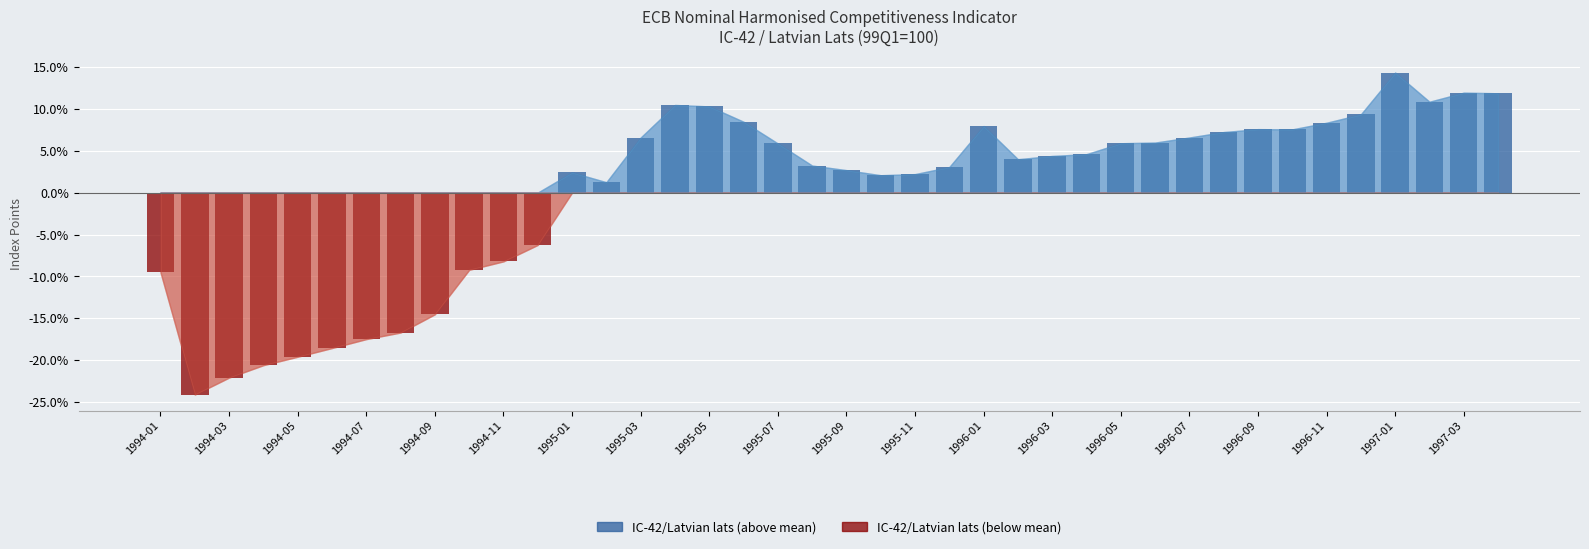

What position from the left is 1995-05?

17